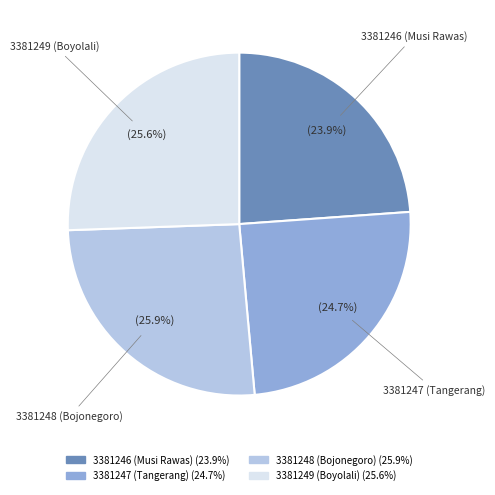

True or false: 3381248 (Bojonegoro) accounts for 21% of the total.

False